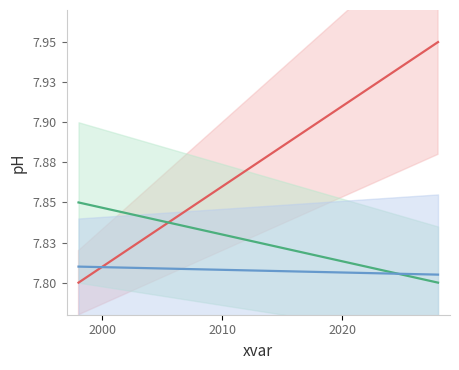

Which series has the largest total across all categories?

Spring